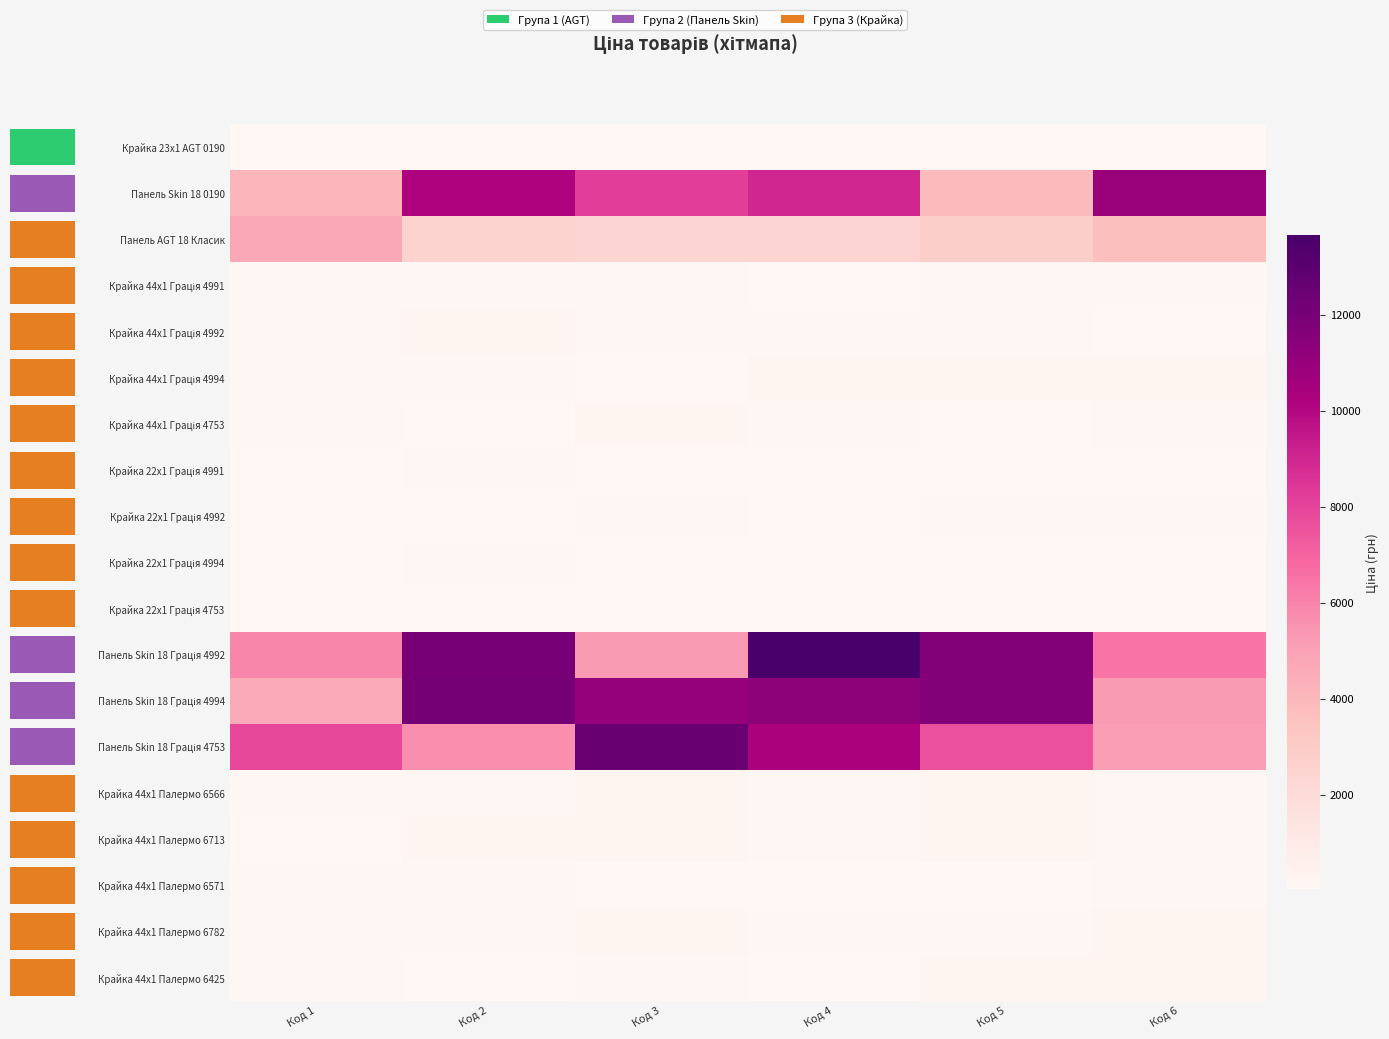

What is the minimum value for Крайка 22x1 Грація 4991?

29.8